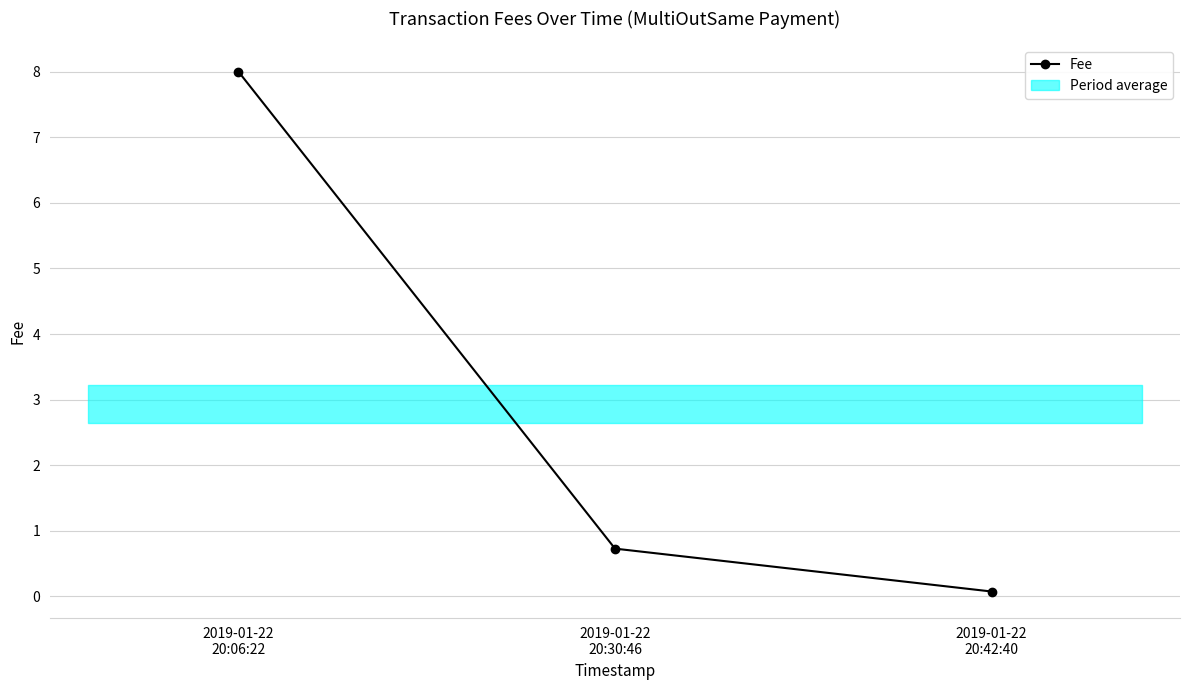

Rank the categories by value from highest to lowest.

2019-01-22
20:06:22, 2019-01-22
20:30:46, 2019-01-22
20:42:40